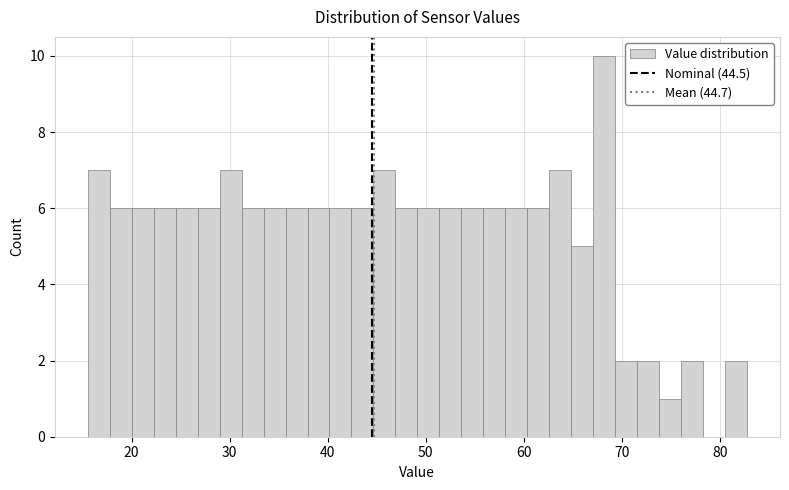

Read against the x-axis, roughly where is the centre of the tallest bar?

68